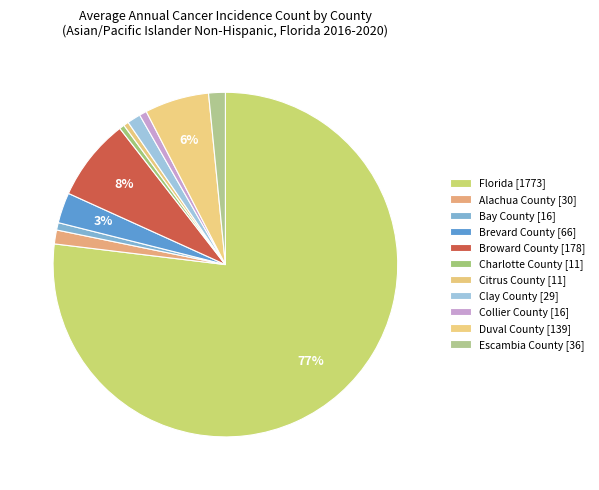

What is the smallest slice in the pie chart?

Charlotte County